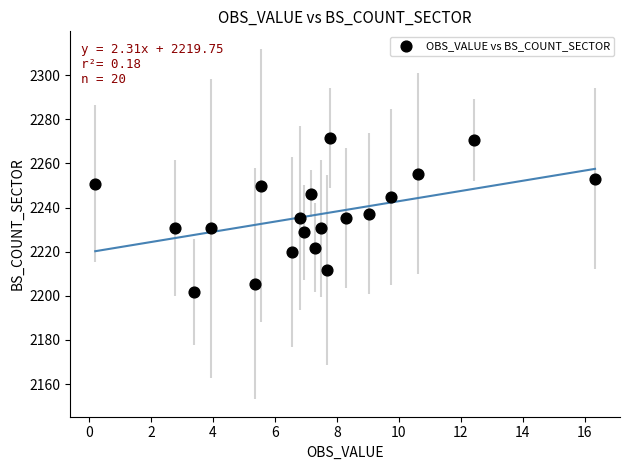

What is the range of Y values (max minus min)?

69.8